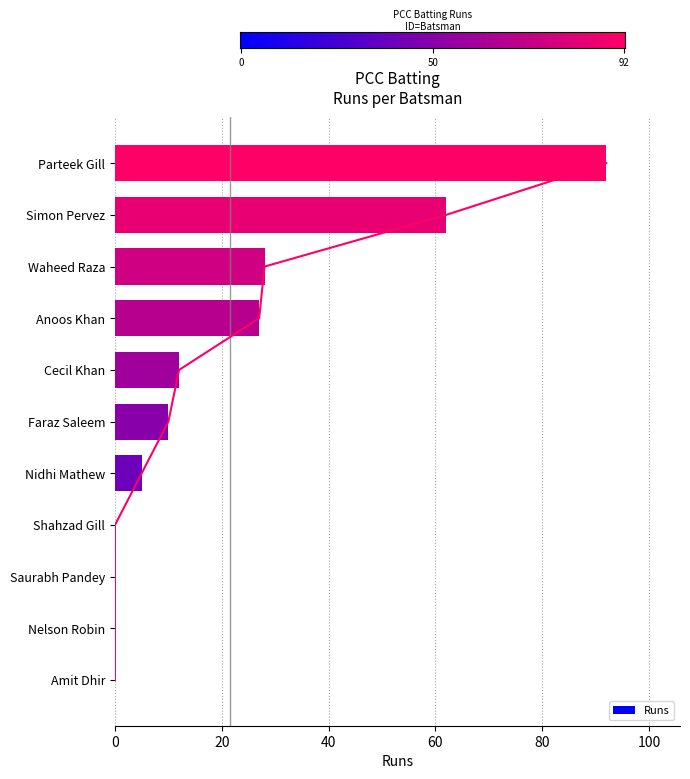

Where does the data first go above 10?

Parteek Gill